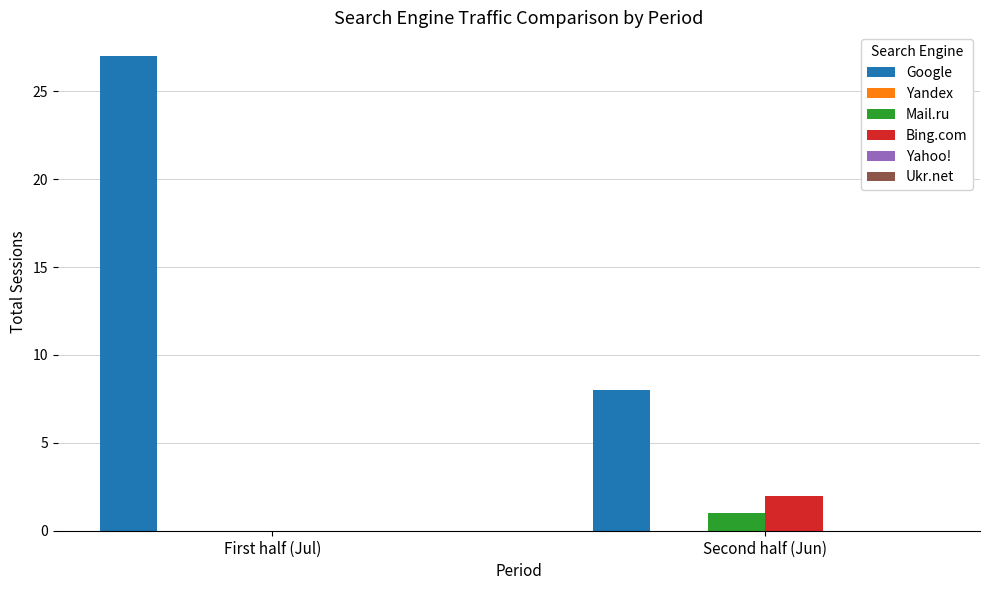

What is the maximum value for Bing.com?

2